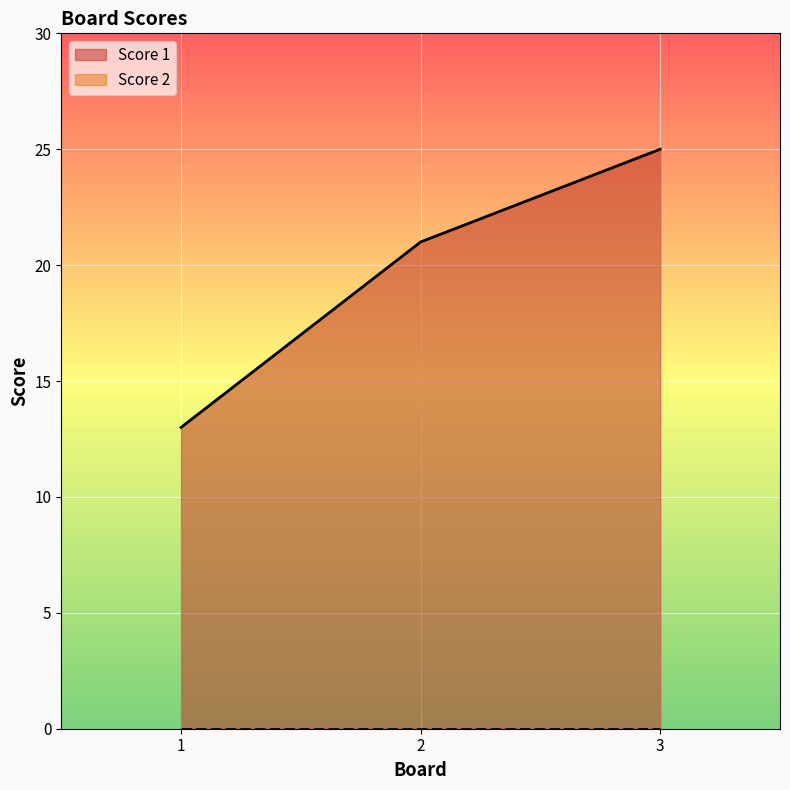

How many data points are less than 21?

1